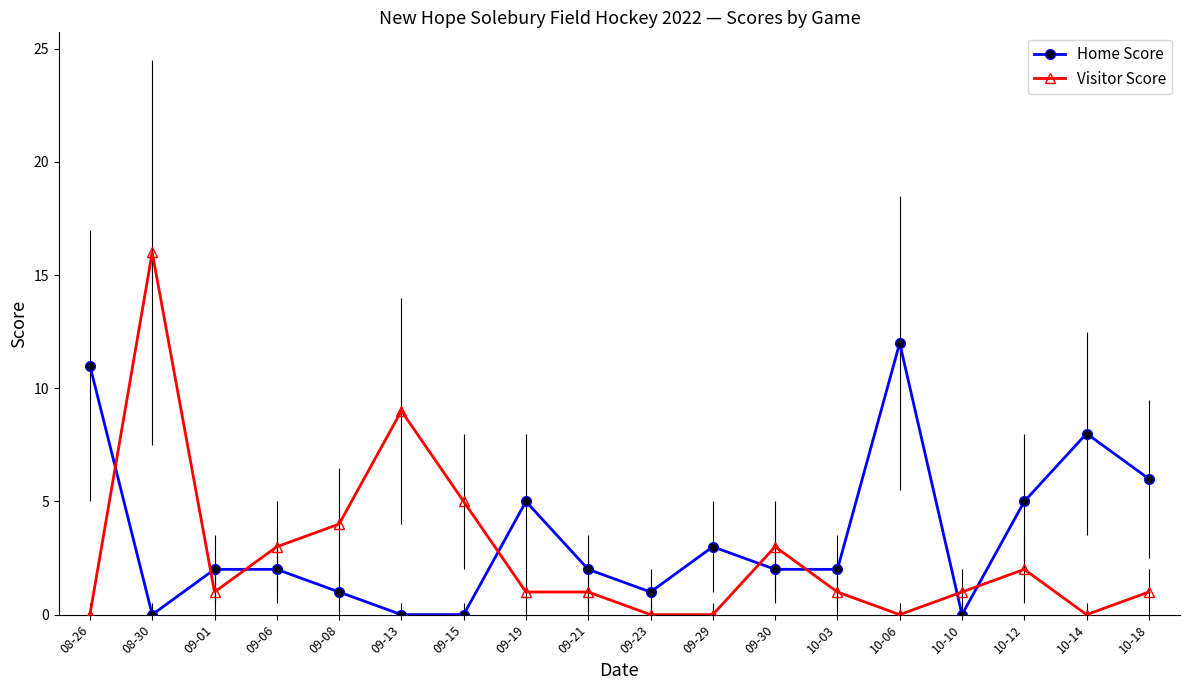

Rank the series by their maximum value, from lowest to highest.

Home Score, Visitor Score